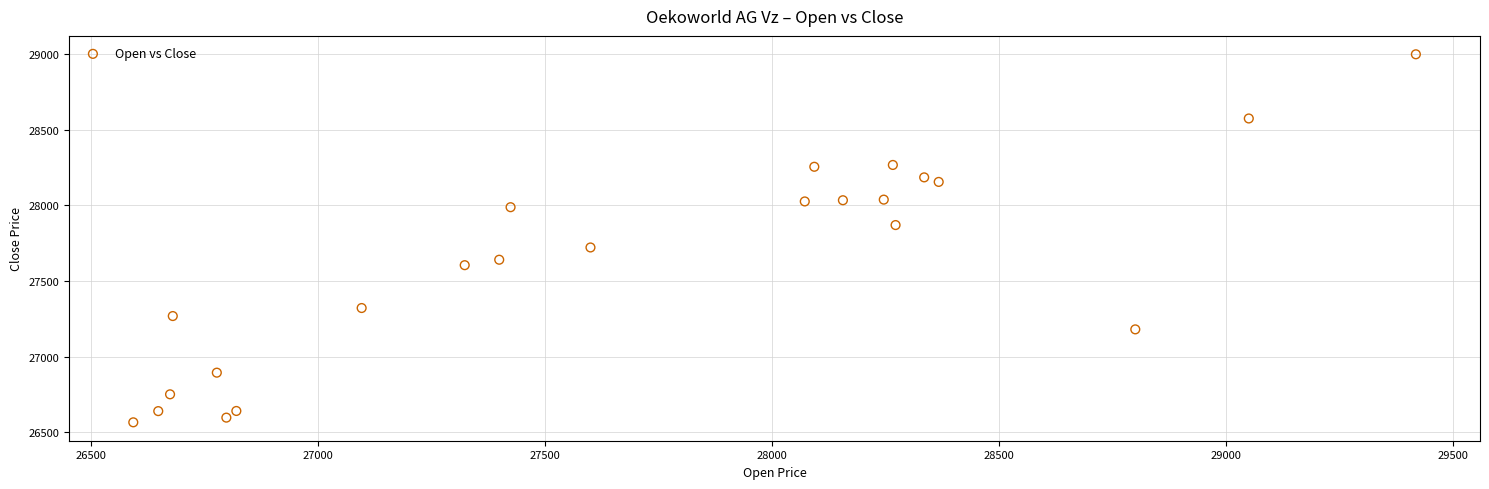

What Y value in the scatter plot is closest to 27782?

27722